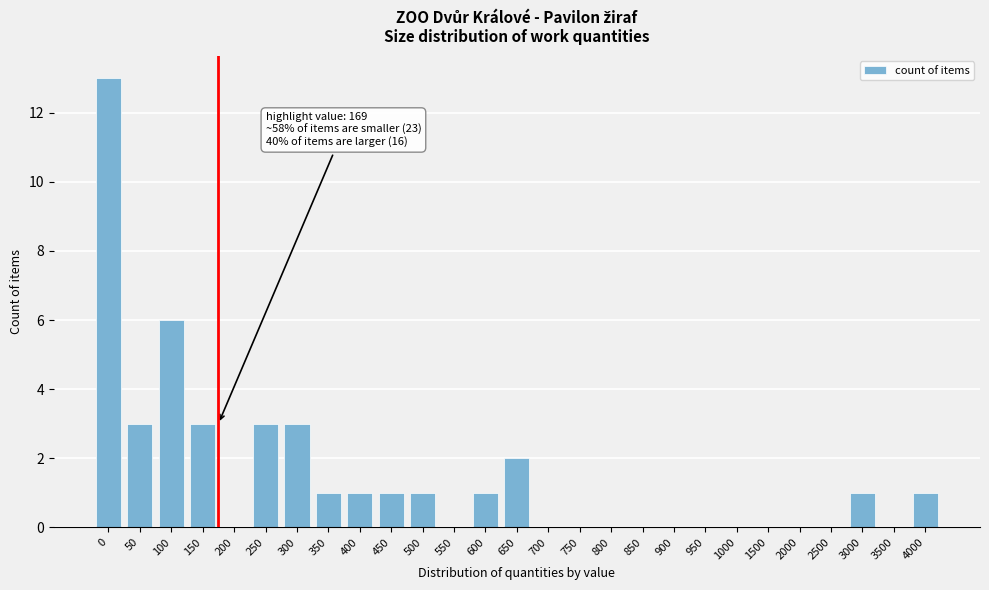

Reading left to right, extract all data points from this chart.

0=13	50=3	100=6	150=3	200=0	250=3	300=3	350=1	400=1	450=1	500=1	550=0	600=1	650=2	700=0	750=0	800=0	850=0	900=0	950=0	1000=0	1500=0	2000=0	2500=0	3000=1	3500=0	4000=1